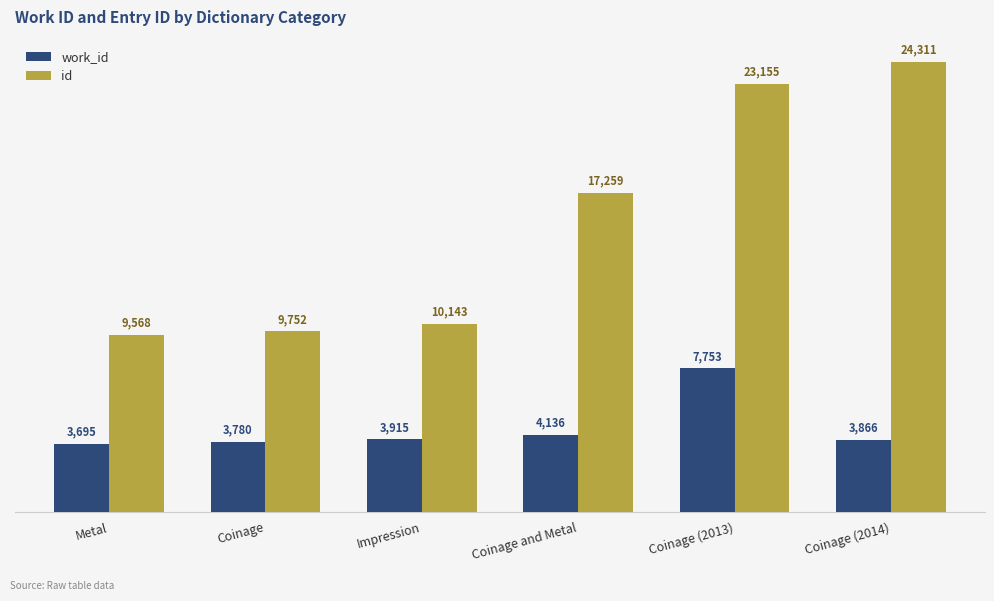

Which series changed the most between Impression and Coinage (2014)?

id